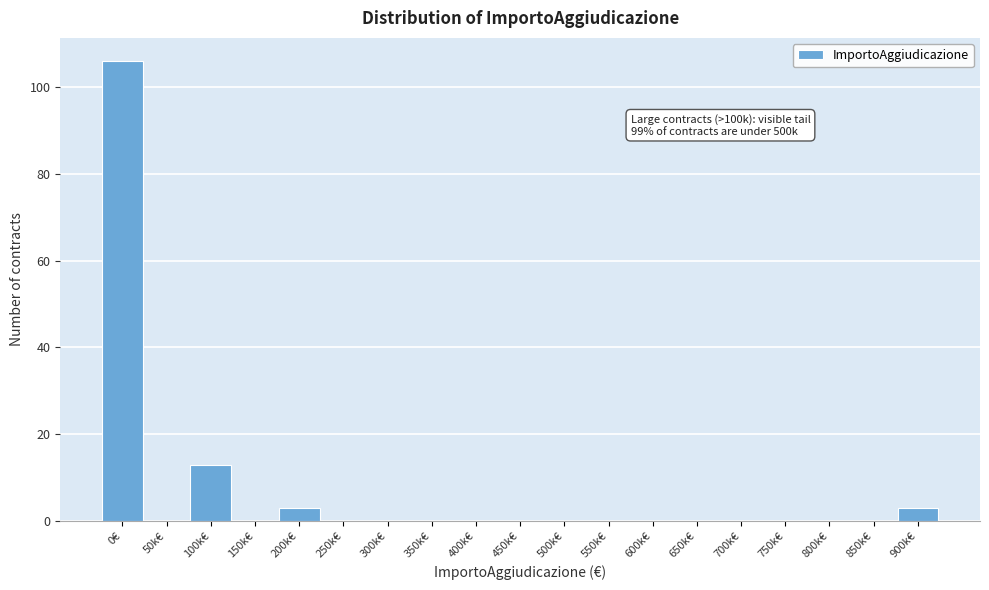

Reading left to right, extract all data points from this chart.

0€=106	50k€=0	100k€=13	150k€=0	200k€=3	250k€=0	300k€=0	350k€=0	400k€=0	450k€=0	500k€=0	550k€=0	600k€=0	650k€=0	700k€=0	750k€=0	800k€=0	850k€=0	900k€=3